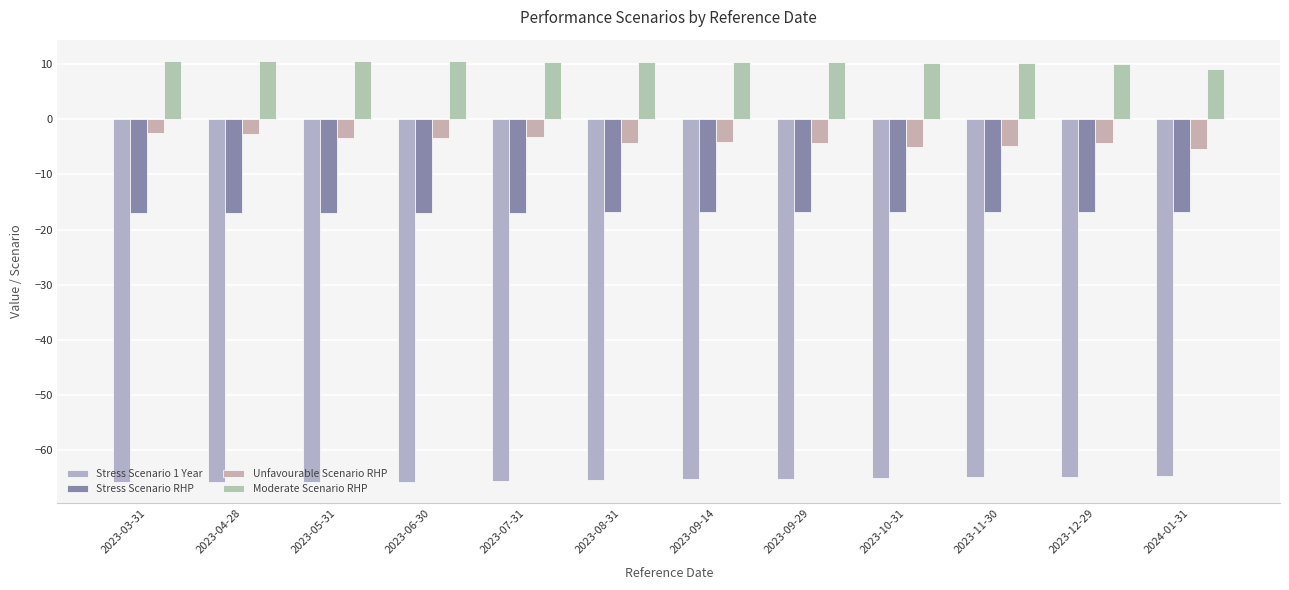

What is the total value across all series at 2023-04-28?

-74.9